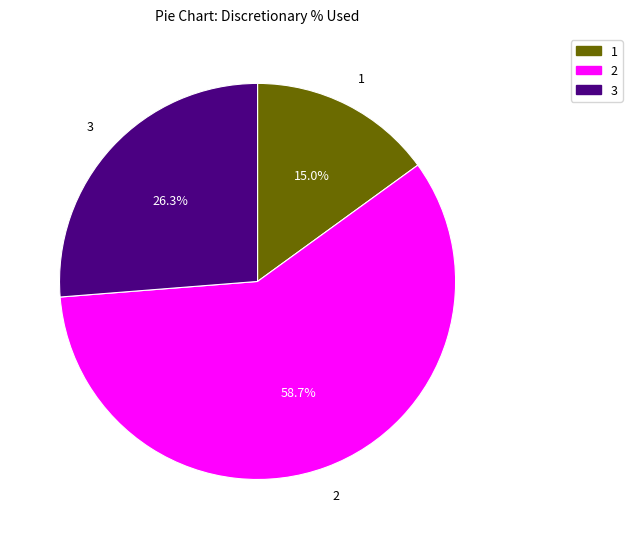

Is there a majority slice in this chart?

Yes